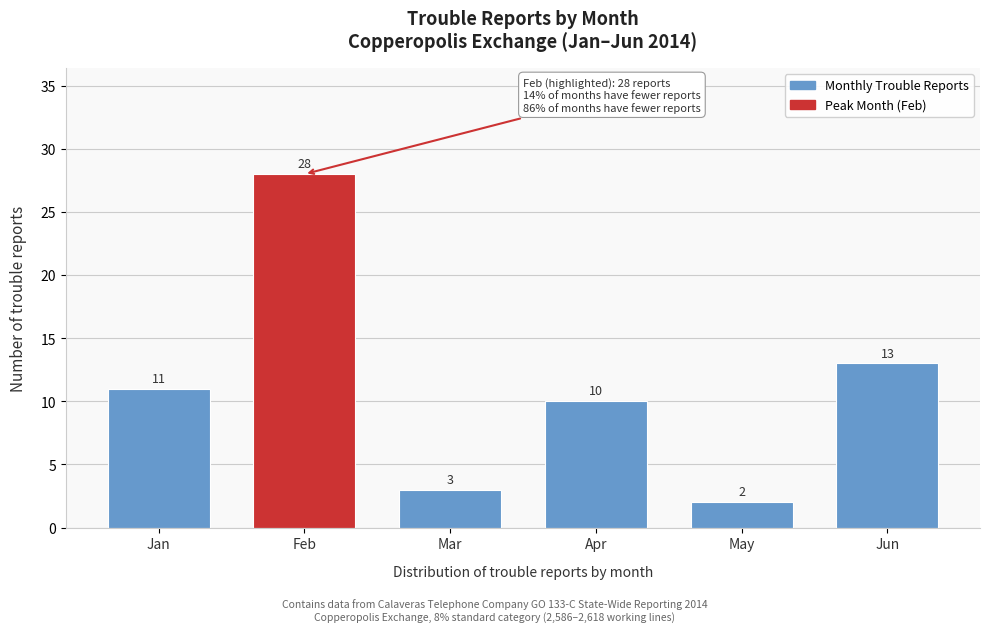

Reading left to right, transcribe all the data shown in this chart.

11	28	3	10	2	13